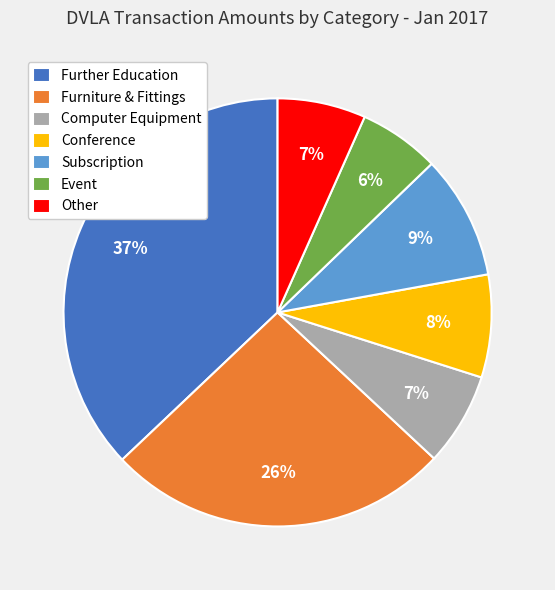

True or false: Furniture & Fittings accounts for 26% of the total.

True